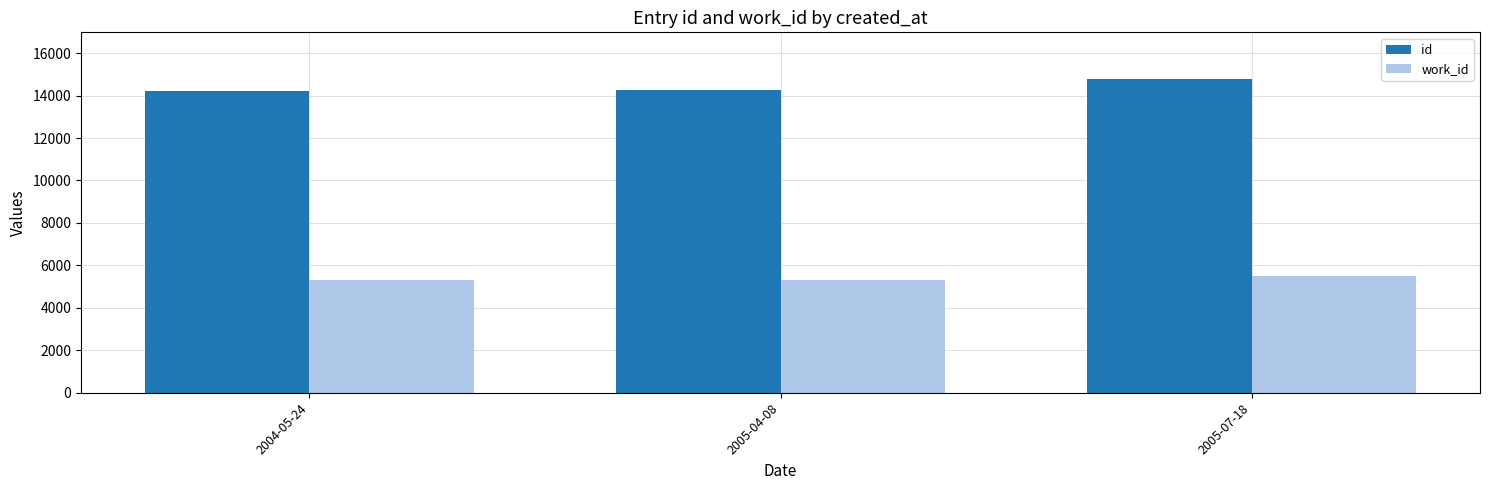

What is the label of the 1st bar from the right?

2005-07-18